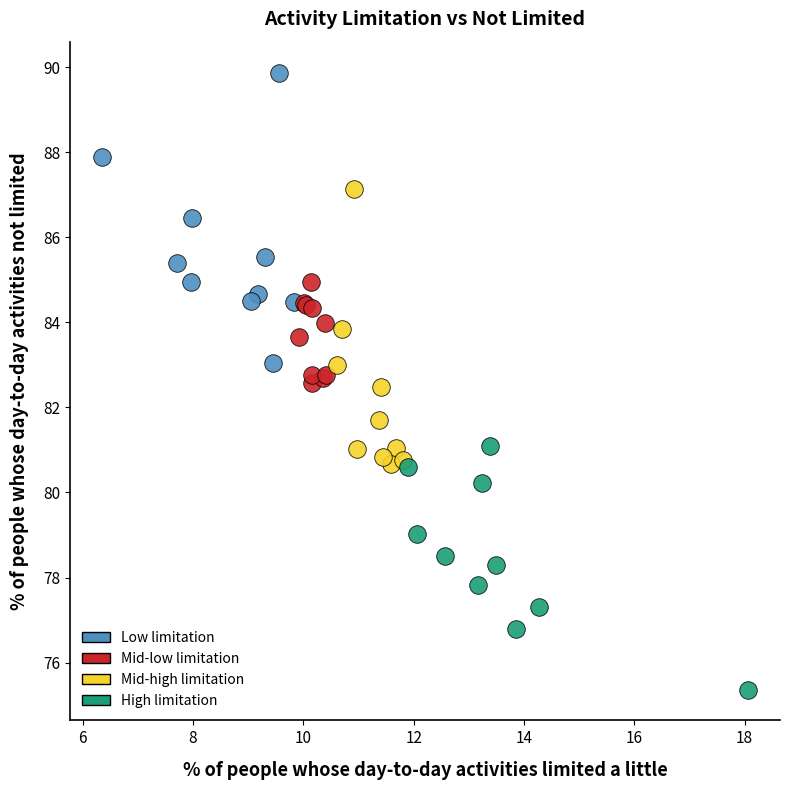

Which series reaches the maximum Y coordinate?

Low limitation